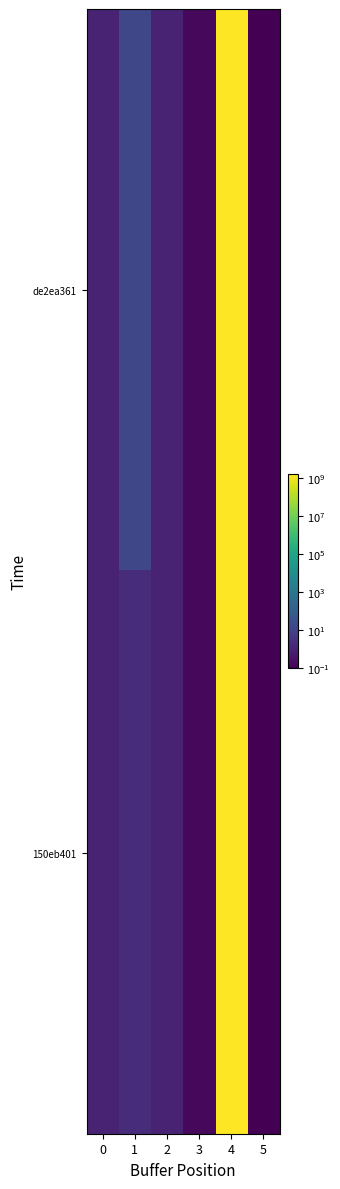

At 1, list the series in order from largest to smallest.

de2ea361, 150eb401